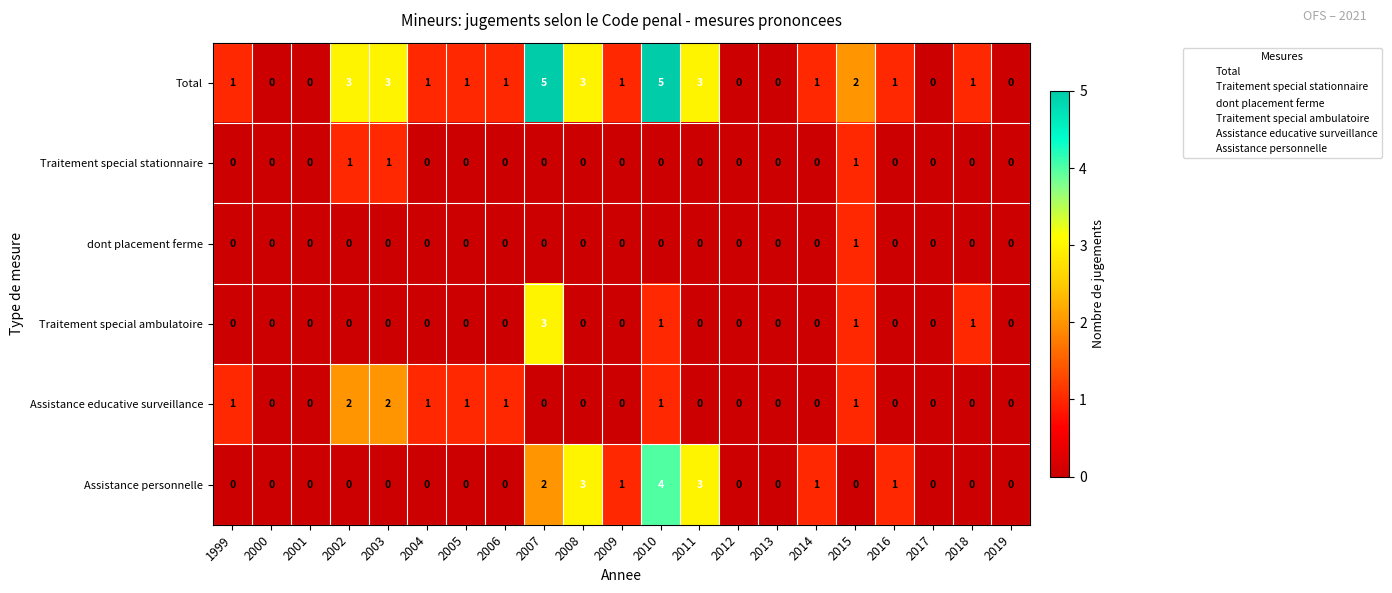

How many Assistance educative surveillance values are between 0 and 1?

19